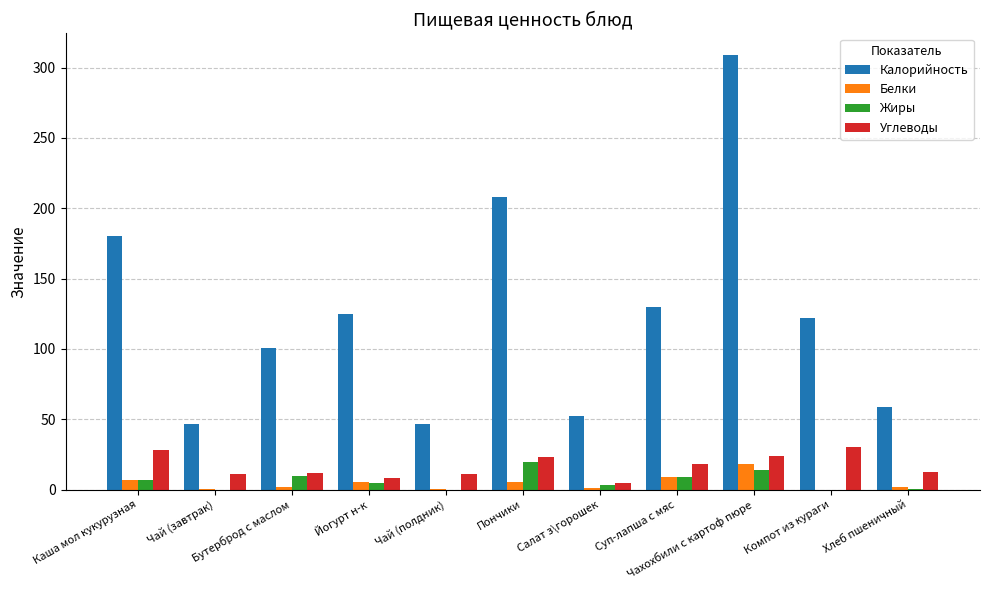

What is the maximum value for Белки?

18.0